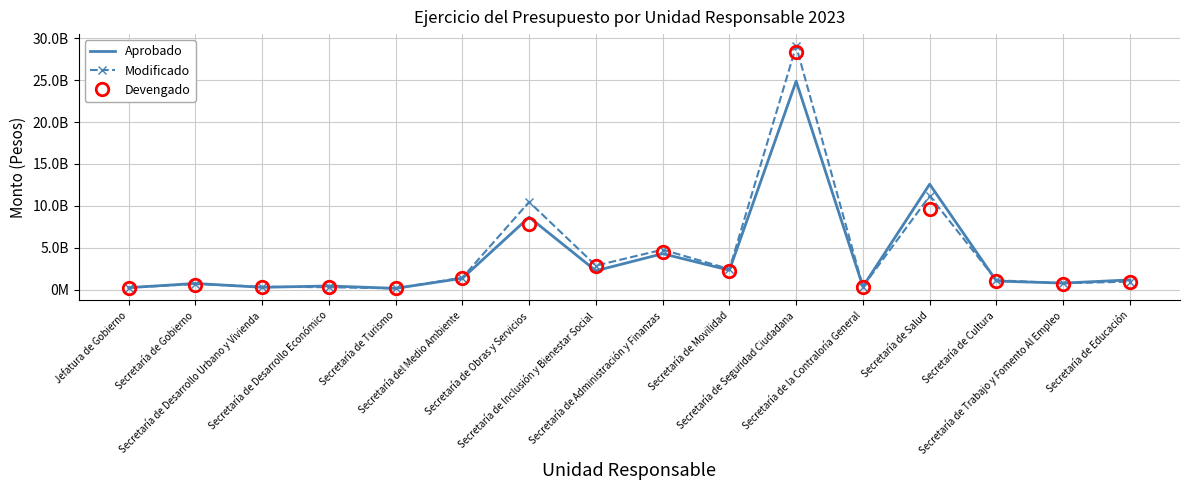

Which series has the largest total across all categories?

Modificado